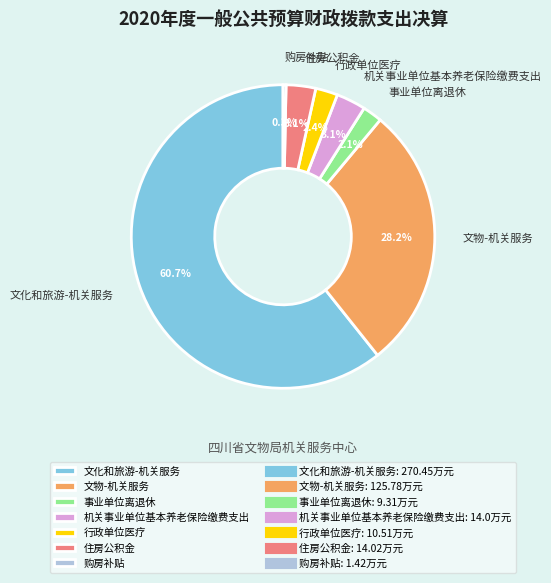

Which has a higher value, 文化和旅游-机关服务 or 购房补贴?

文化和旅游-机关服务